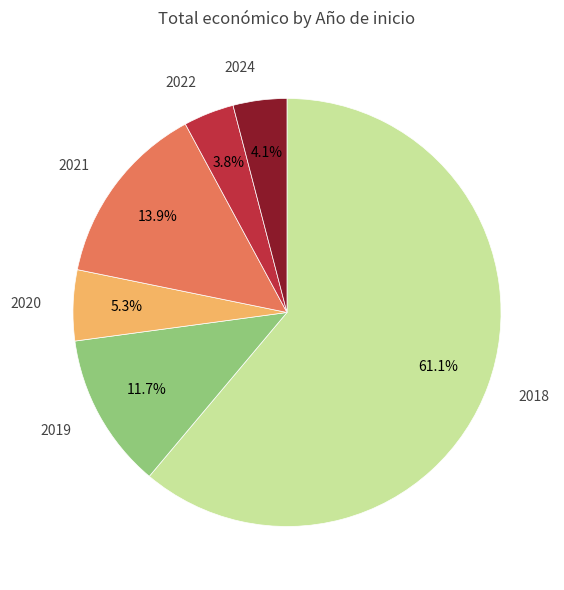

Is there any slice that represents more than half of the pie?

Yes